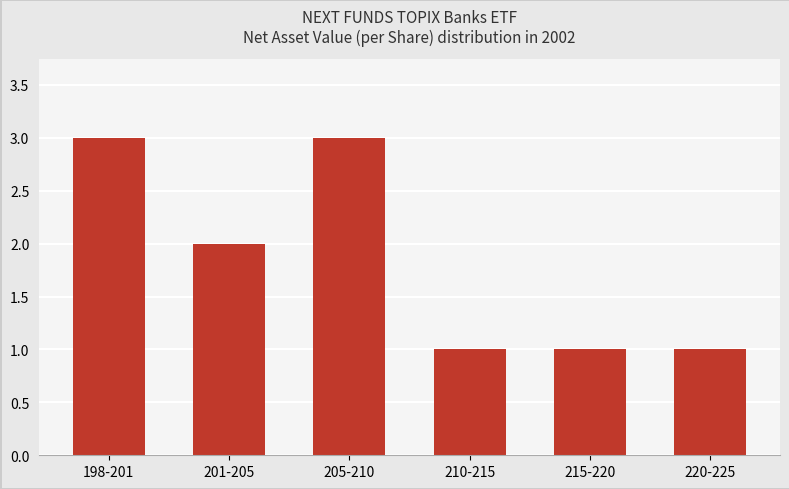

The chart shows a value of 3 at 201-205. True or false?

False